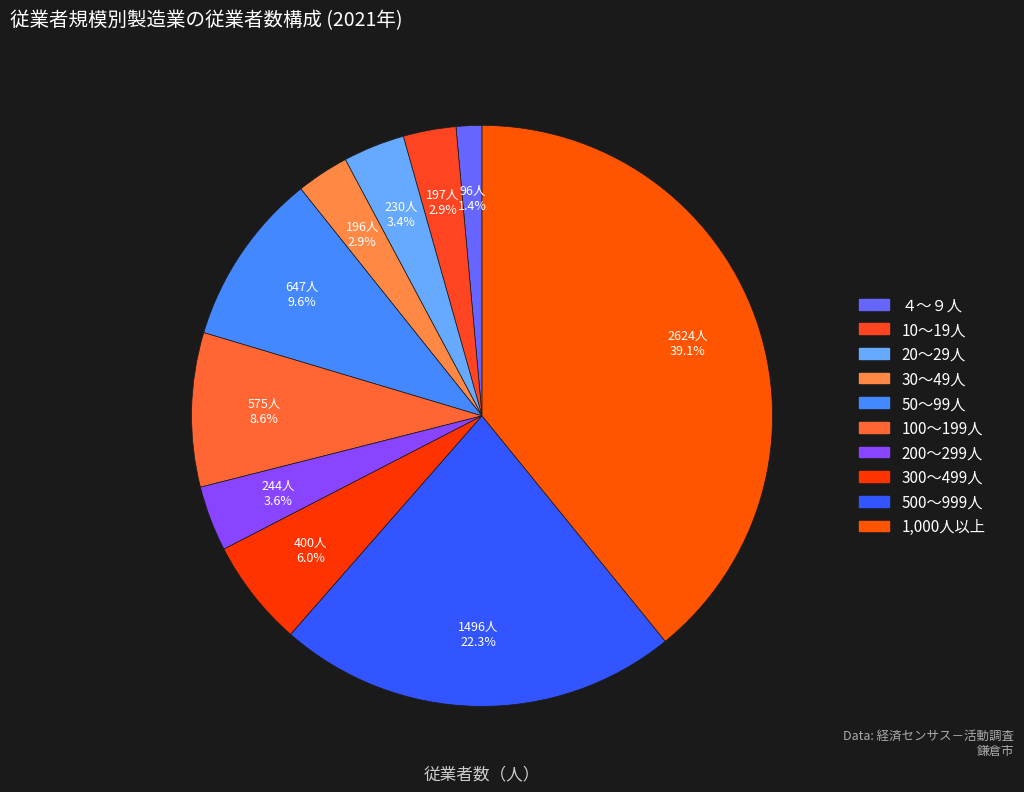

To the nearest percent, what portion does 1,000人以上 represent?

39%